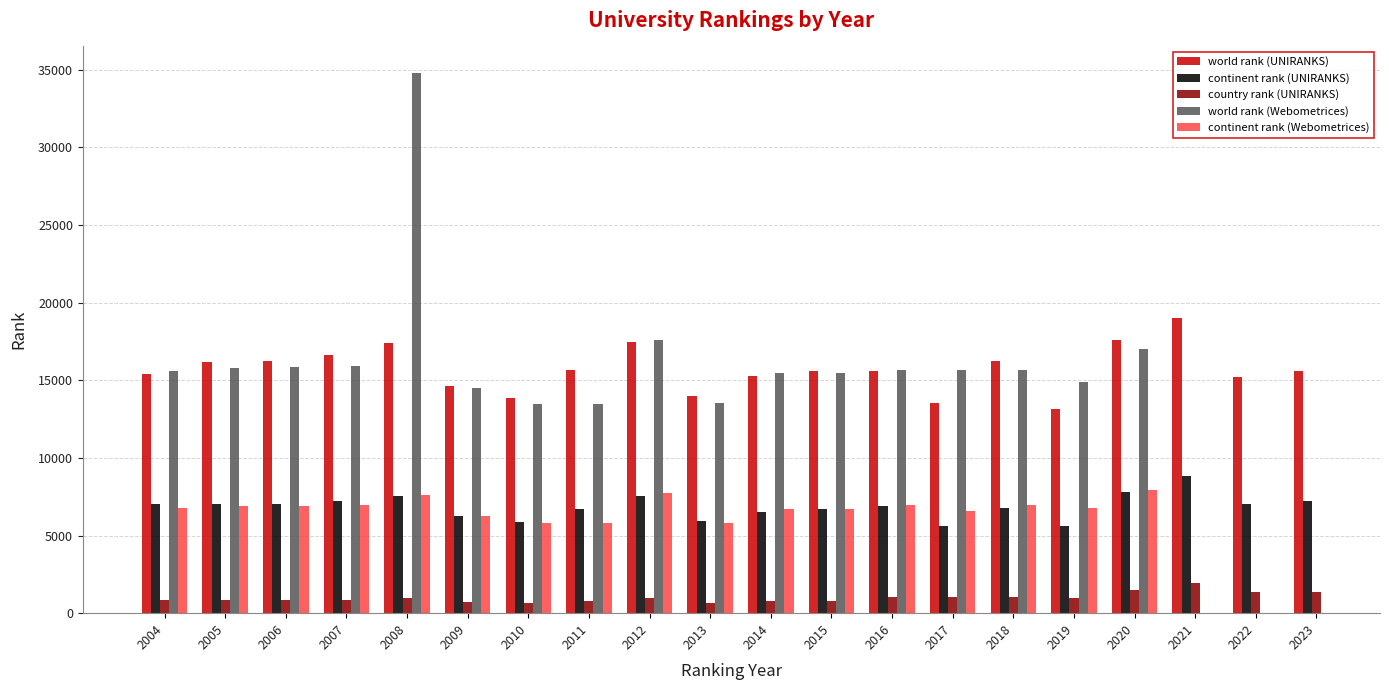

Is the value of continent rank (UNIRANKS) at 2017 greater than the value of world rank (UNIRANKS) at 2022?

No